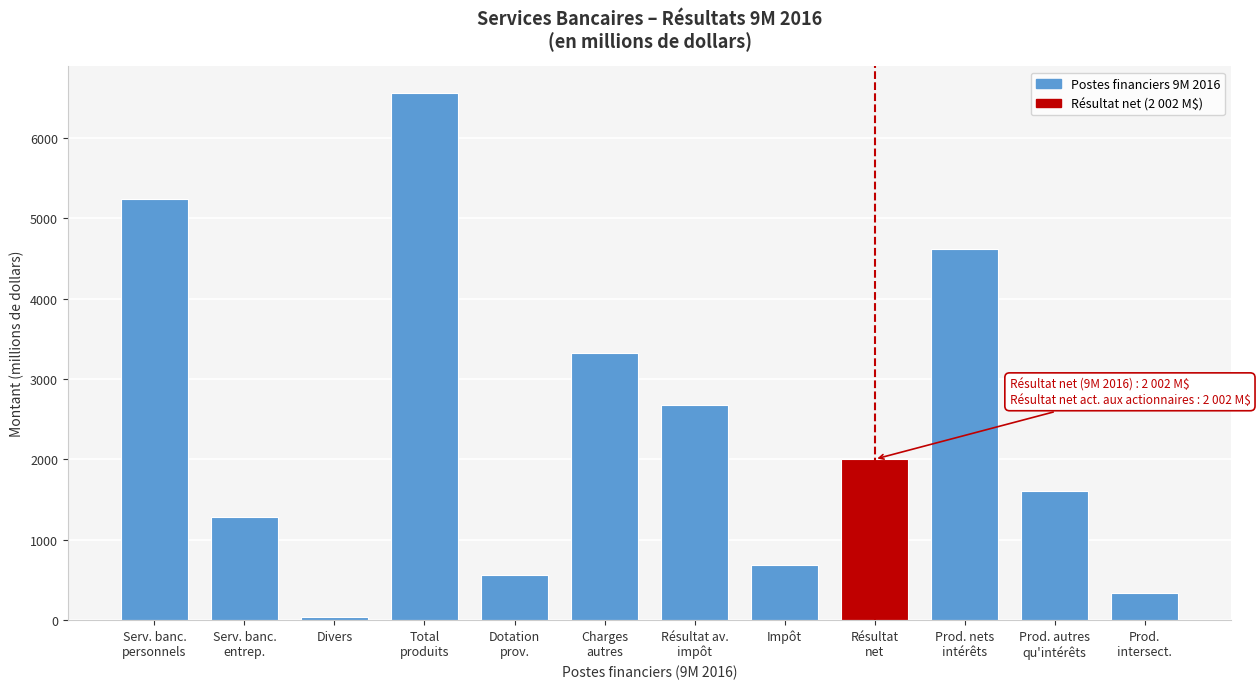

Reading left to right, what are all the values shown in this chart?

5241	1283	41	6565	559	3323	2683	681	2002	4619	1604	342